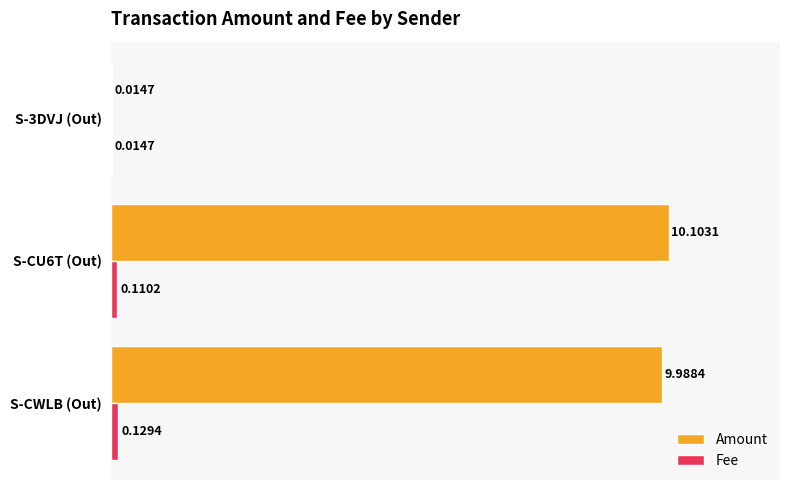

What is the average value of the Amount series?

6.7